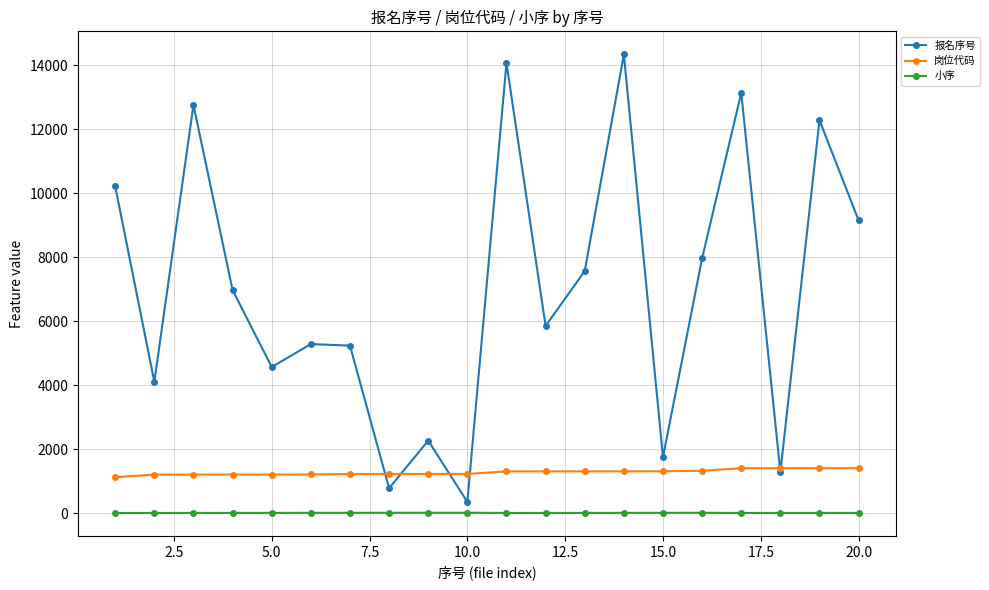

Which series has the largest total across all categories?

报名序号